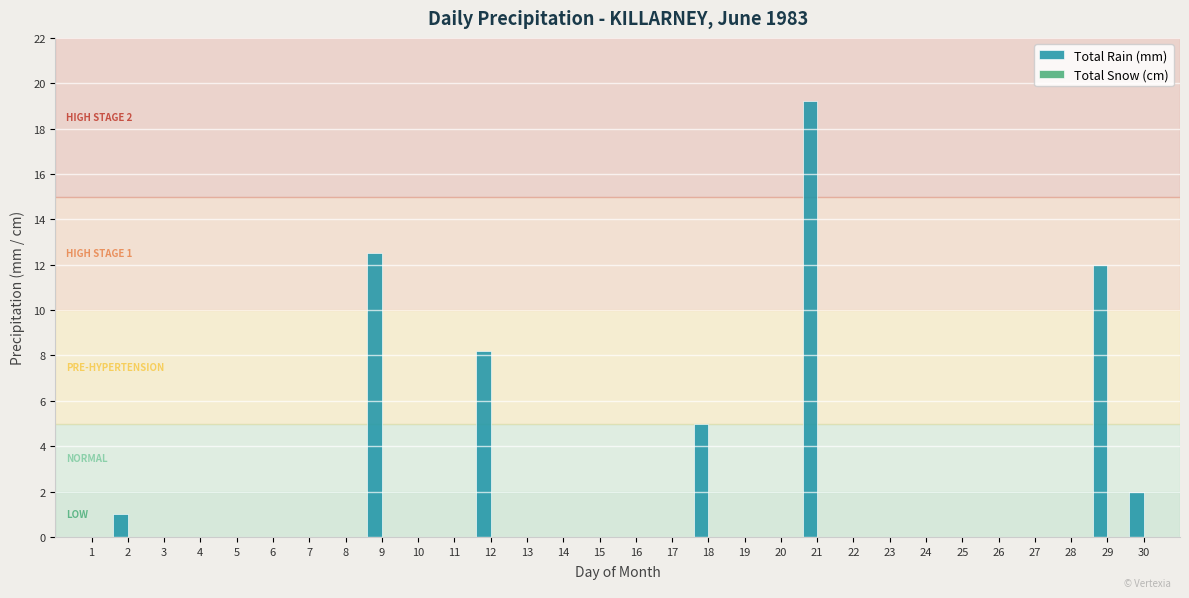

What is the greatest value displayed?

19.2